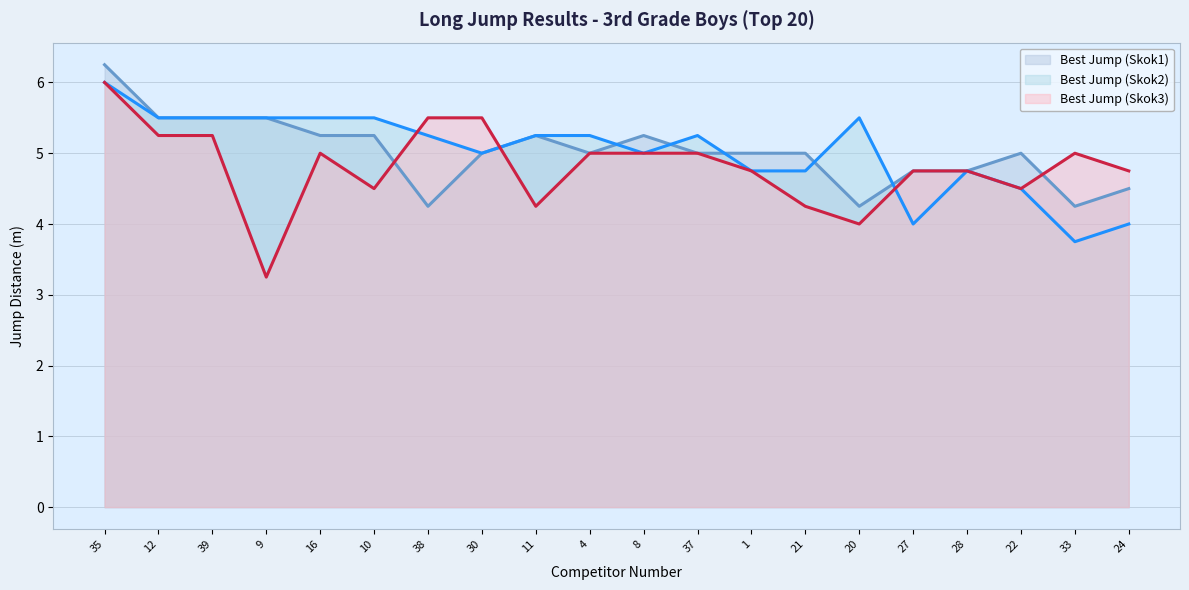

How many series are shown in this chart?

3